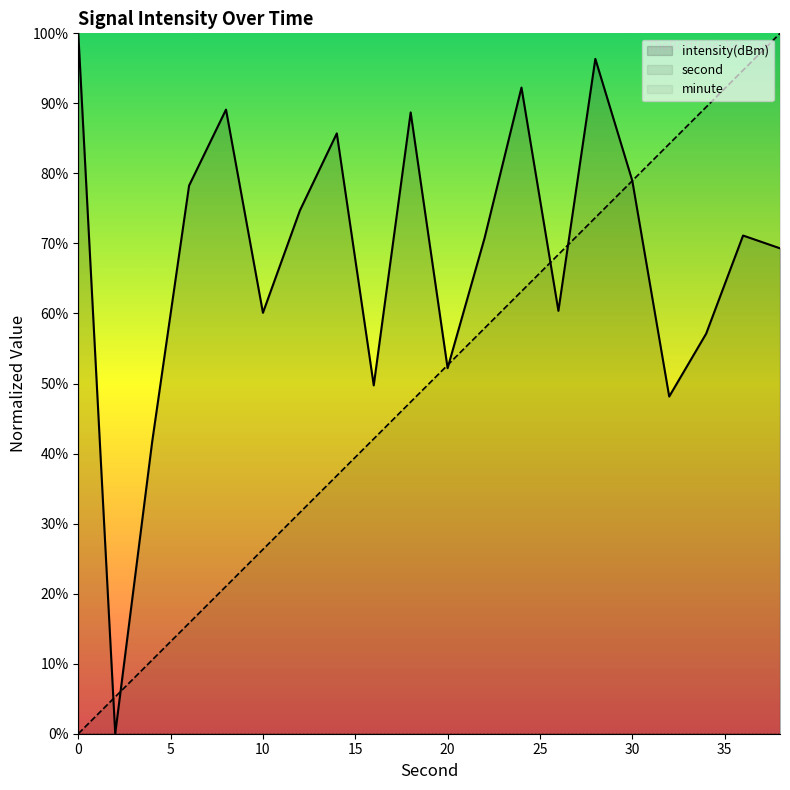

What is the difference between the maximum and minimum values in the second series?

100.0